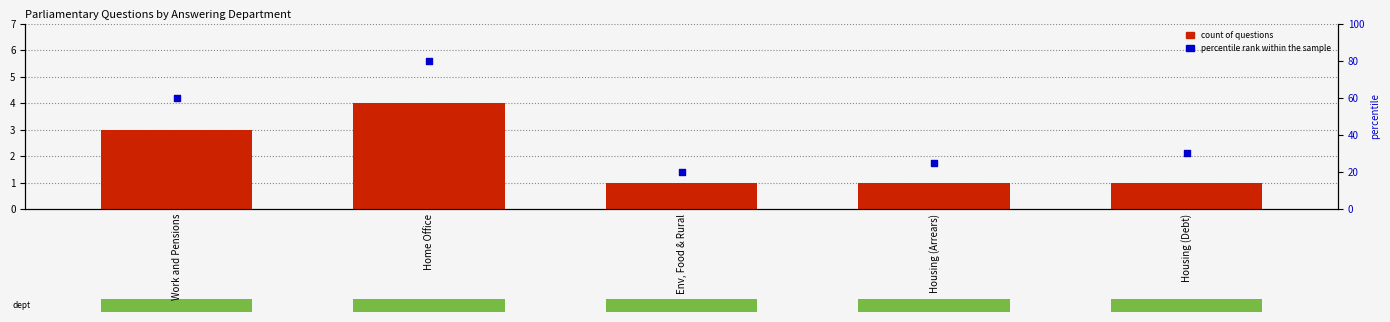

What is the total value across all series at Env, Food & Rural?

21